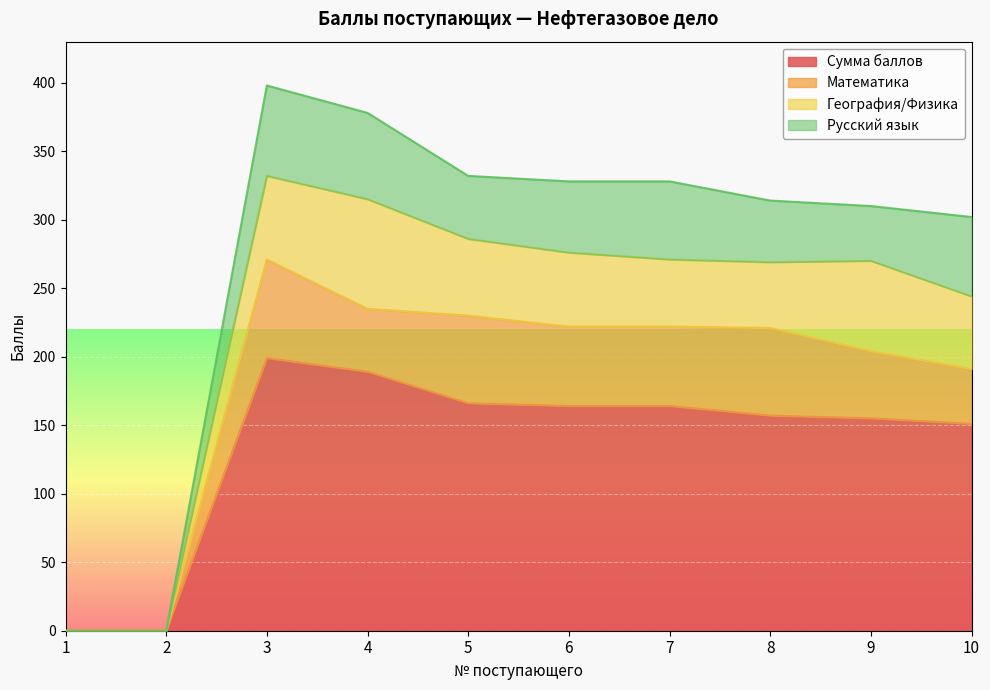

True or false: География/Физика and Математика cross at least once.

True